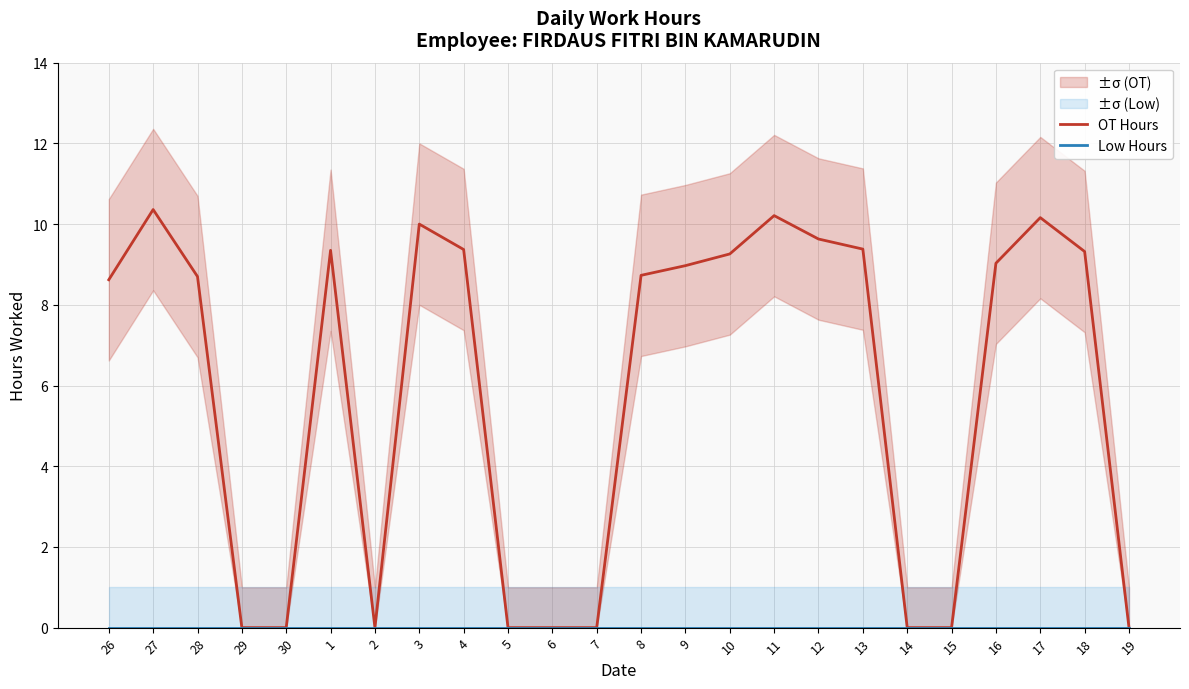

Which label corresponds to the smallest value in the chart?

29